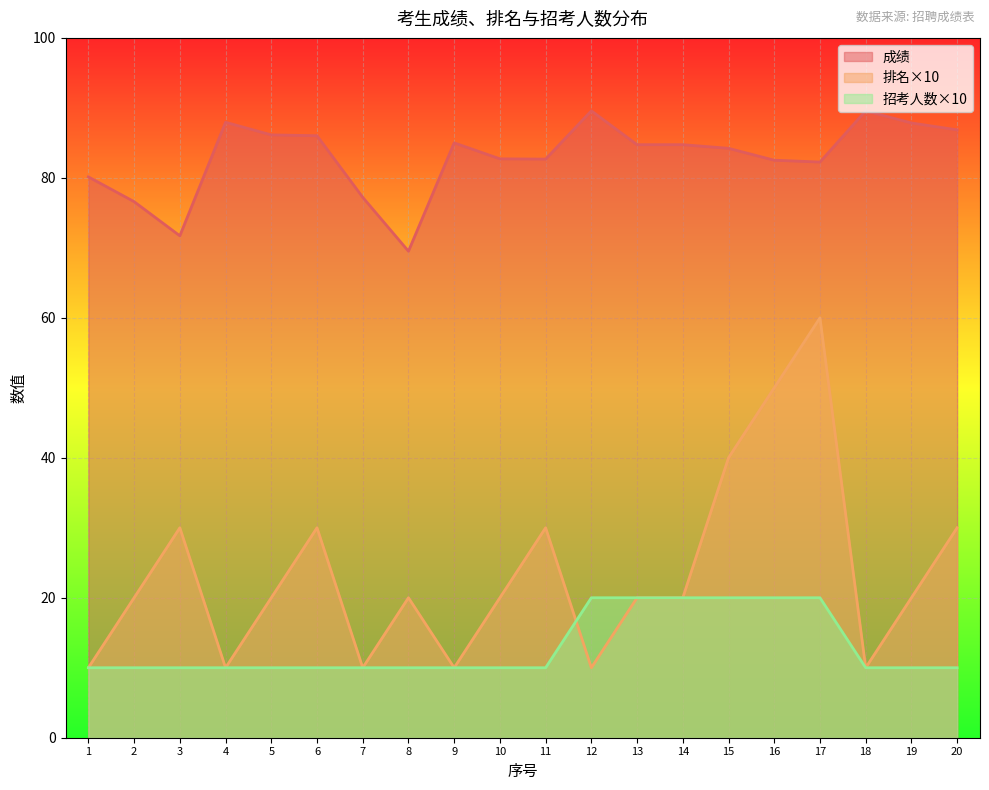

True or false: 排名 and 成绩 cross at least once.

False